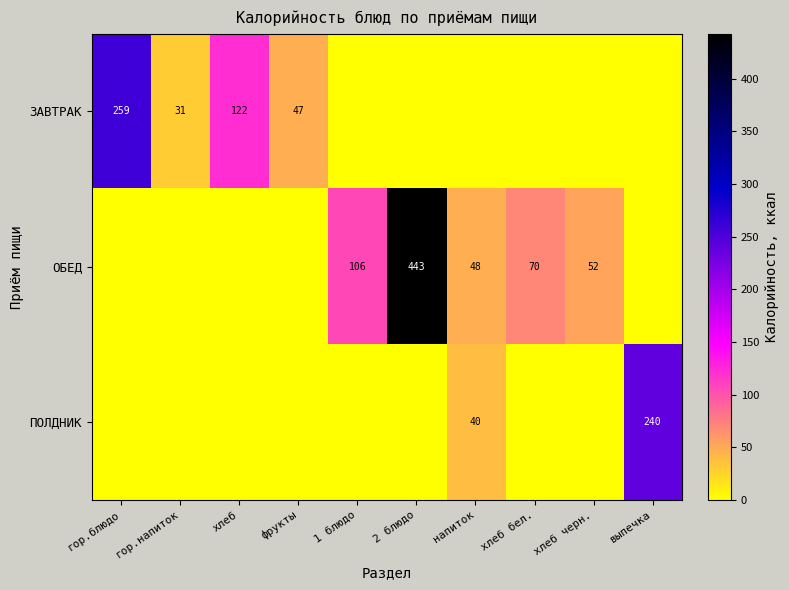

The ЗАВТРАК series shows 81.5 at фрукты. True or false?

False